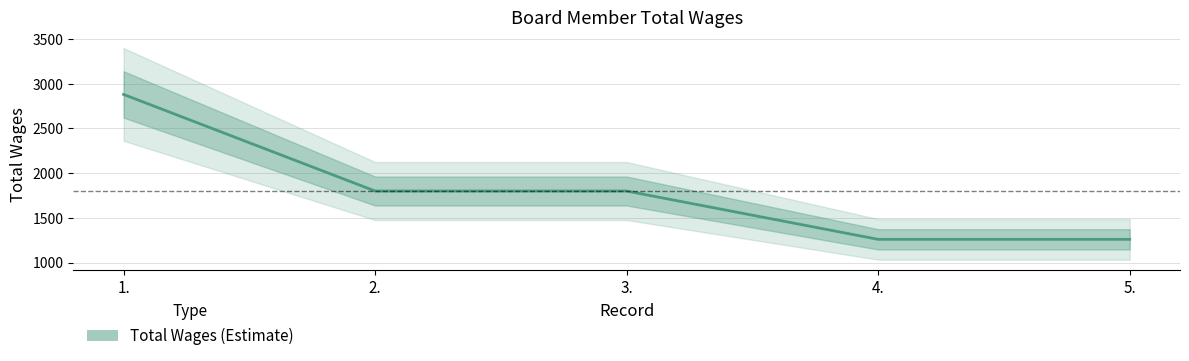

Is this an area chart (filled region under the line)?

No